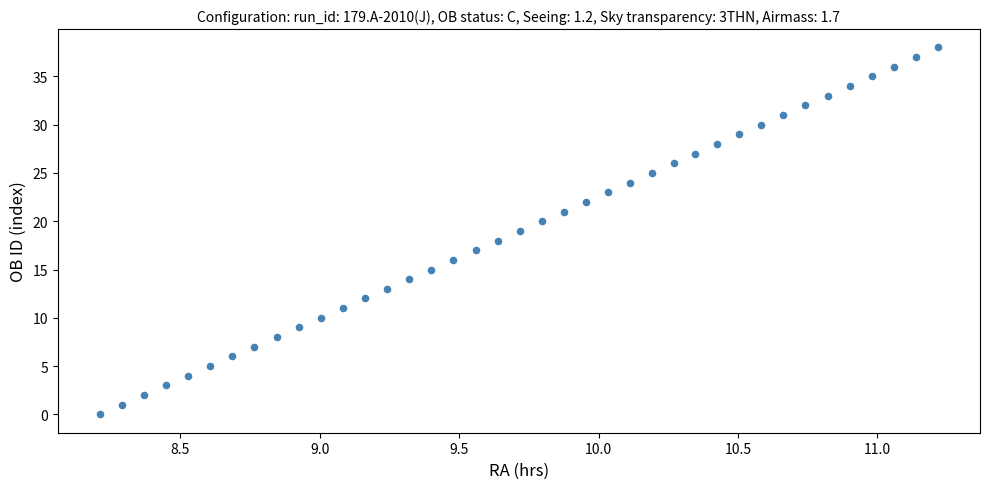

How many points are shown in the scatter plot?

39